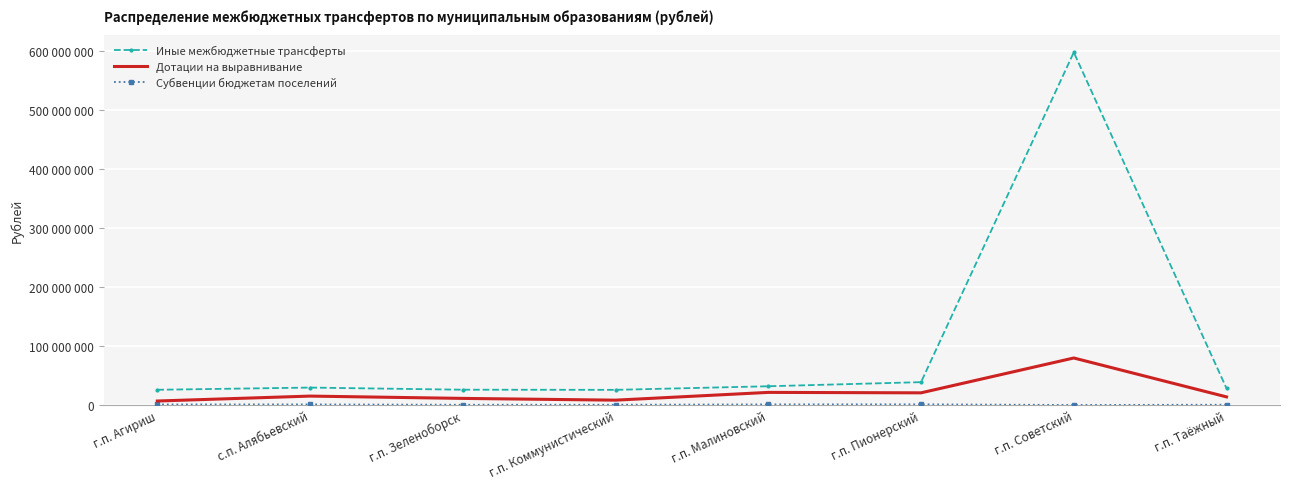

What is the label of the 1st point from the left?

г.п. Агириш